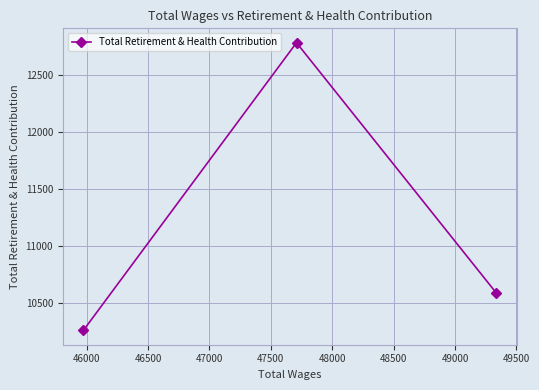

What is the minimum value shown in the chart?

10261